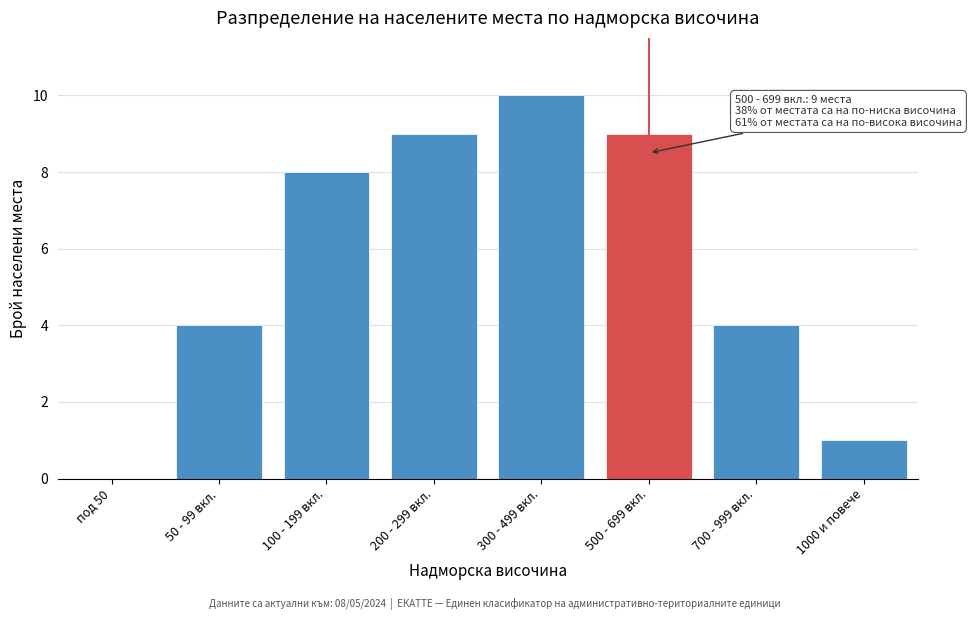

Reading right to left, extract all data points from this chart.

1000 и повече=1	700 - 999 вкл.=4	500 - 699 вкл.=9	300 - 499 вкл.=10	200 - 299 вкл.=9	100 - 199 вкл.=8	50 - 99 вкл.=4	под 50=0